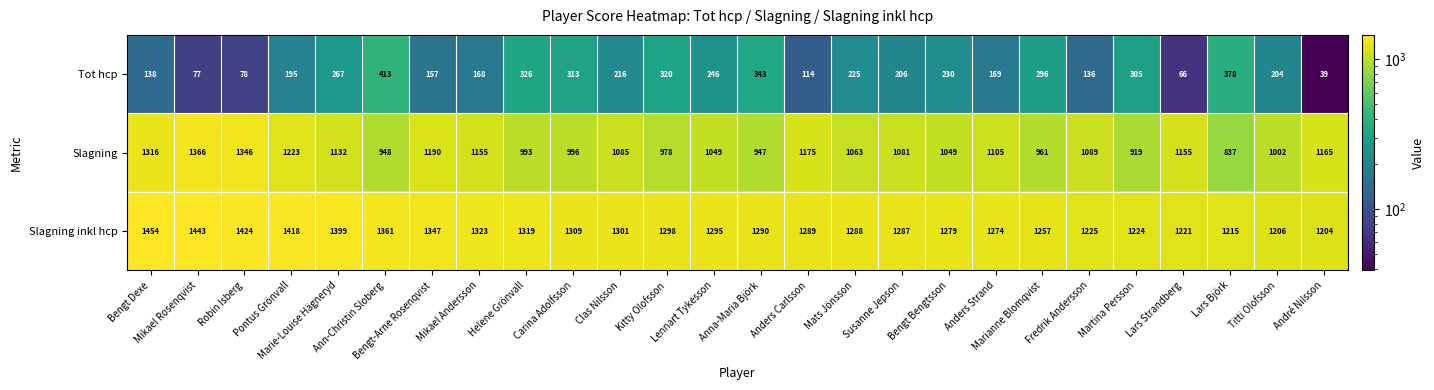

Rank the series by their average value, from lowest to highest.

Tot hcp, Slagning, Slagning inkl hcp